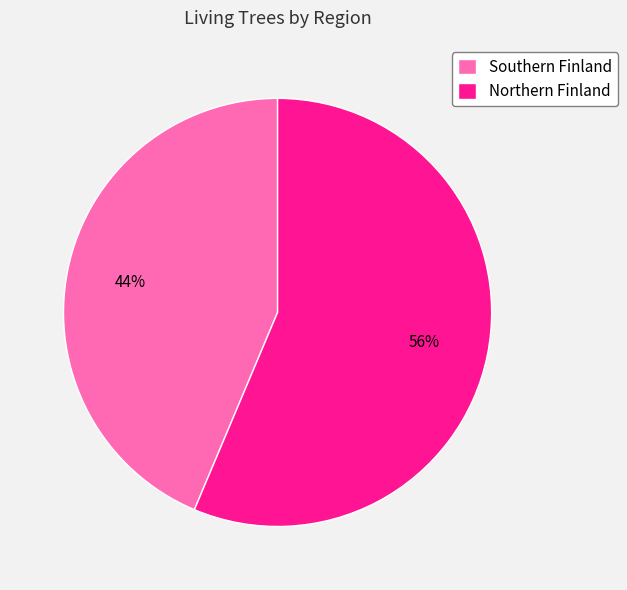

What is the smallest slice in the pie chart?

Southern Finland